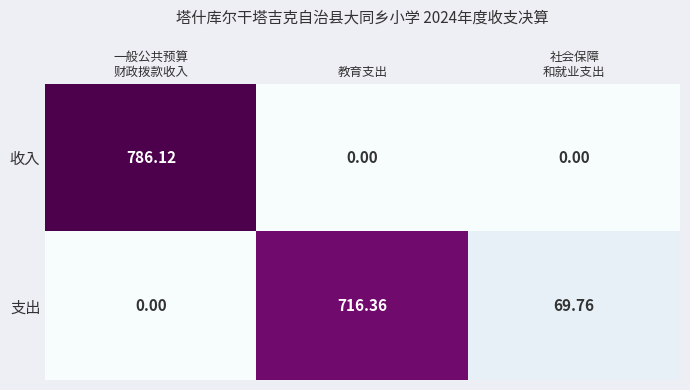

At which label does 支出 first exceed 69?

教育支出